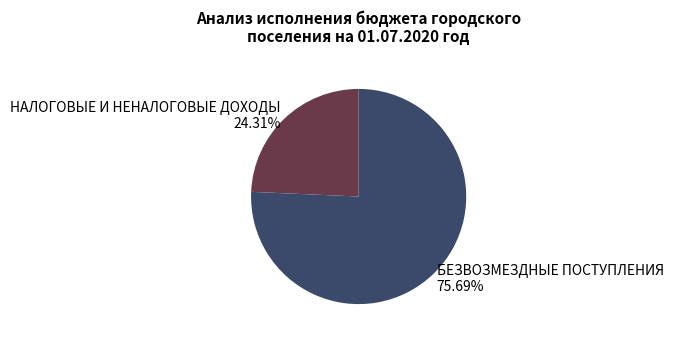

Count the number of slices in the pie.

2